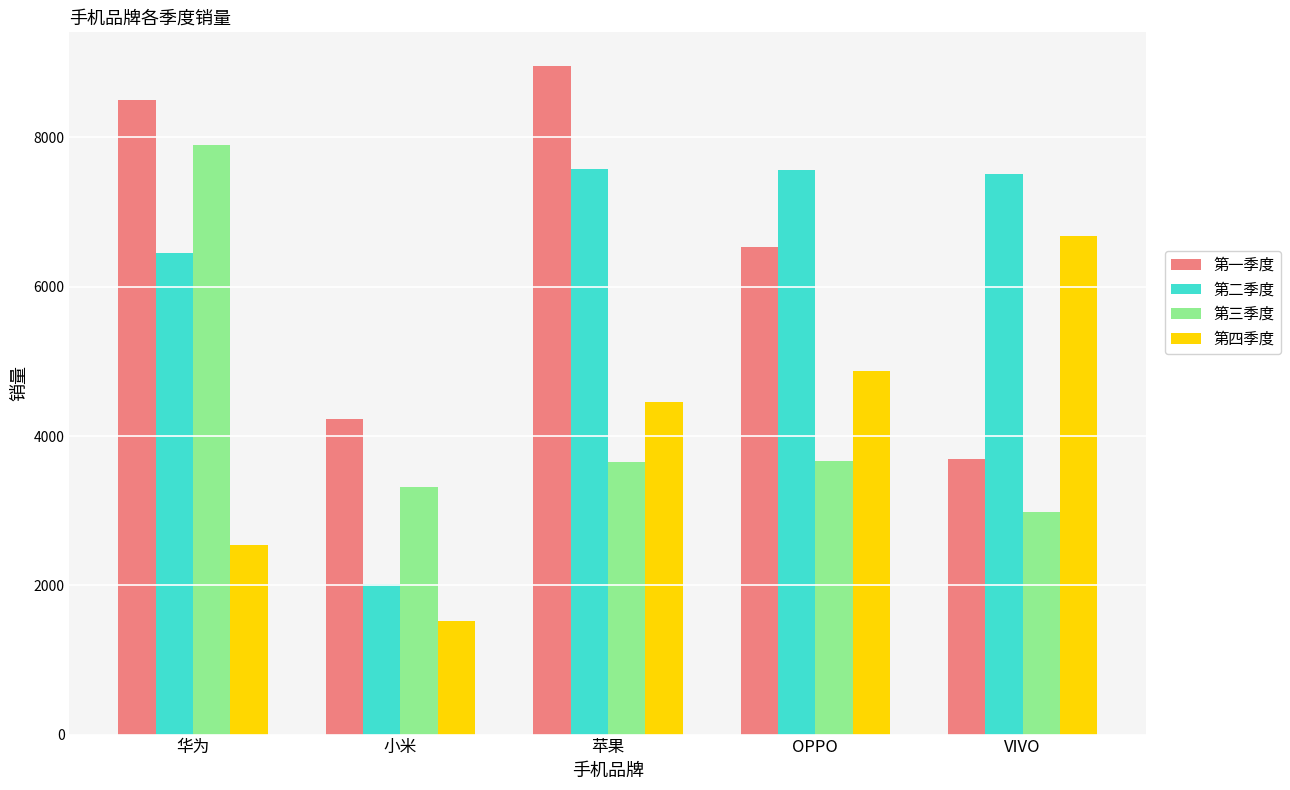

What position from the right is OPPO?

2